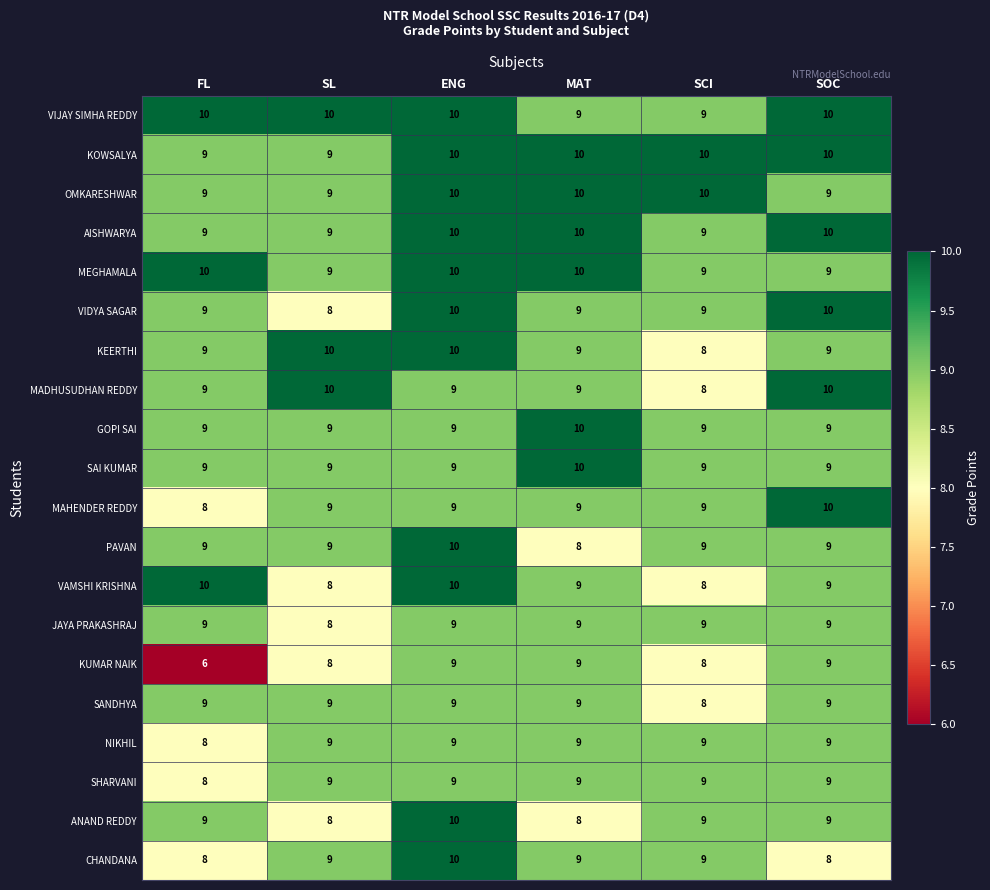

Count the VIJAY SIMHA REDDY values in the range 9 to 10.

6